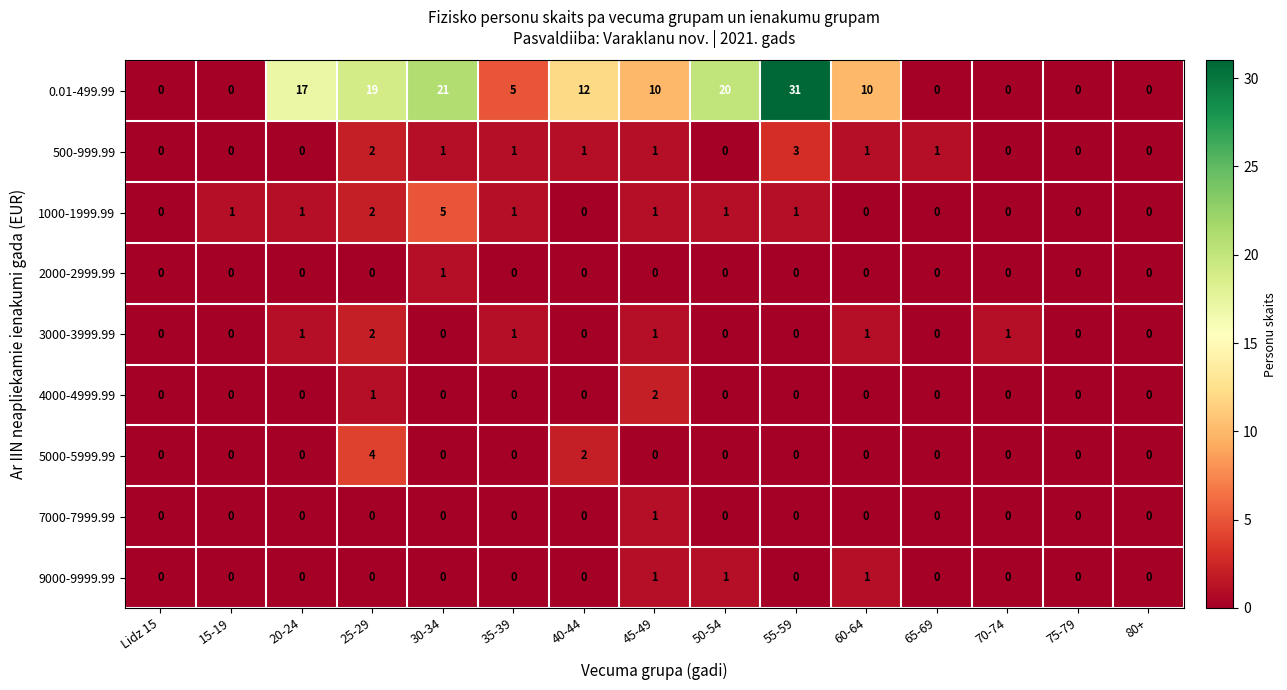

At how many categories does at least one series exceed 8?

8